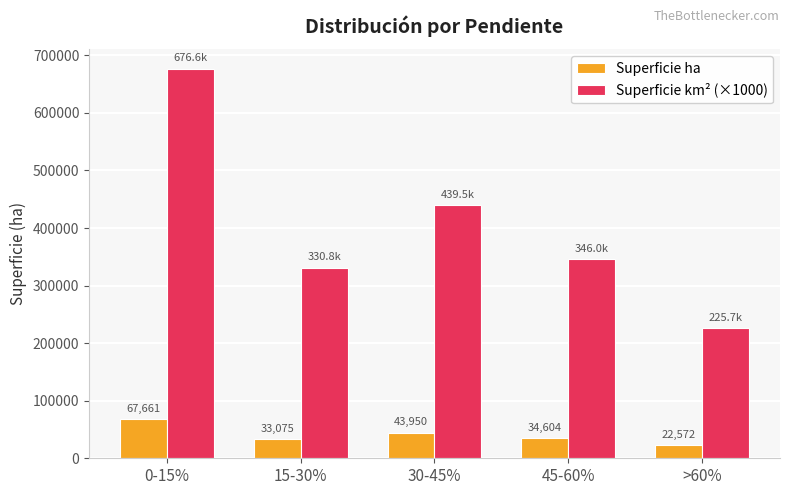

What is the label of the 5th bar from the left?

>60%